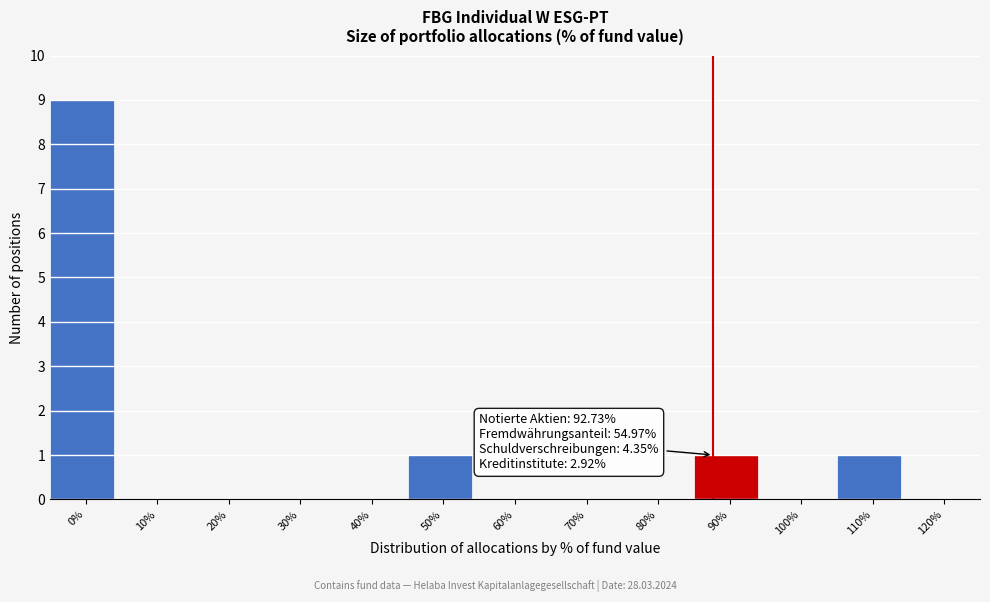

Reading right to left, what are all the values shown in this chart?

120%=0	110%=1	100%=0	90%=1	80%=0	70%=0	60%=0	50%=1	40%=0	30%=0	20%=0	10%=0	0%=9